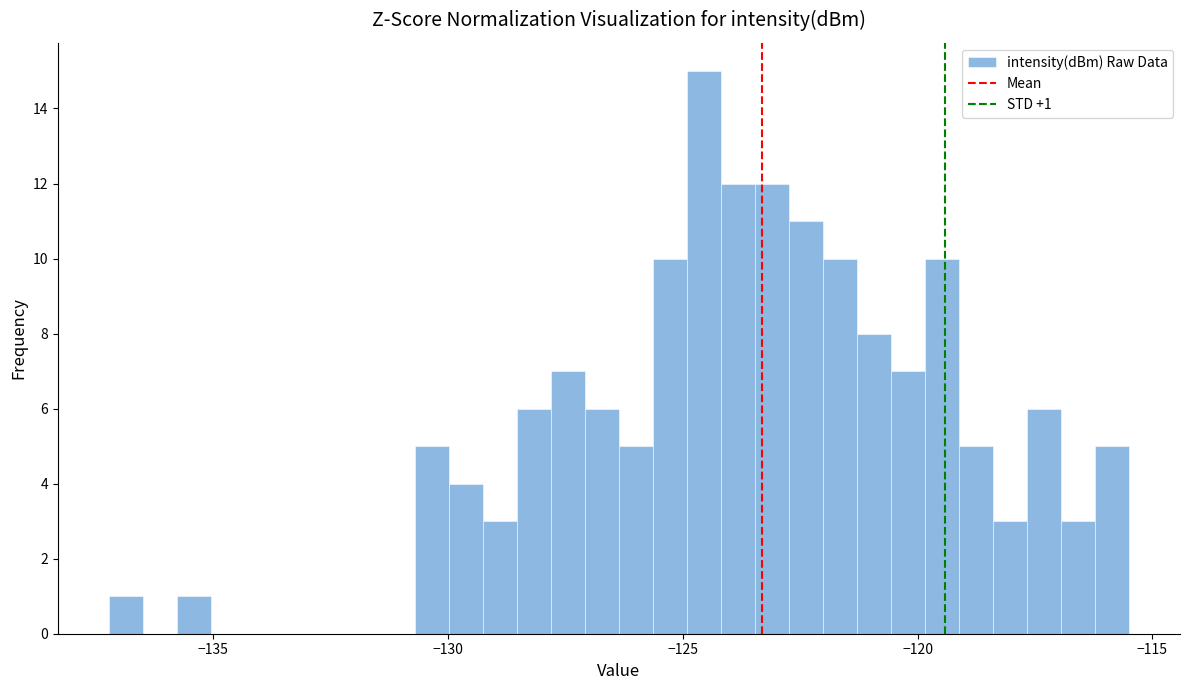

Around what value on the x-axis is the tallest bar? Give the approximate position of its centre, as read against the axis.

-124.5